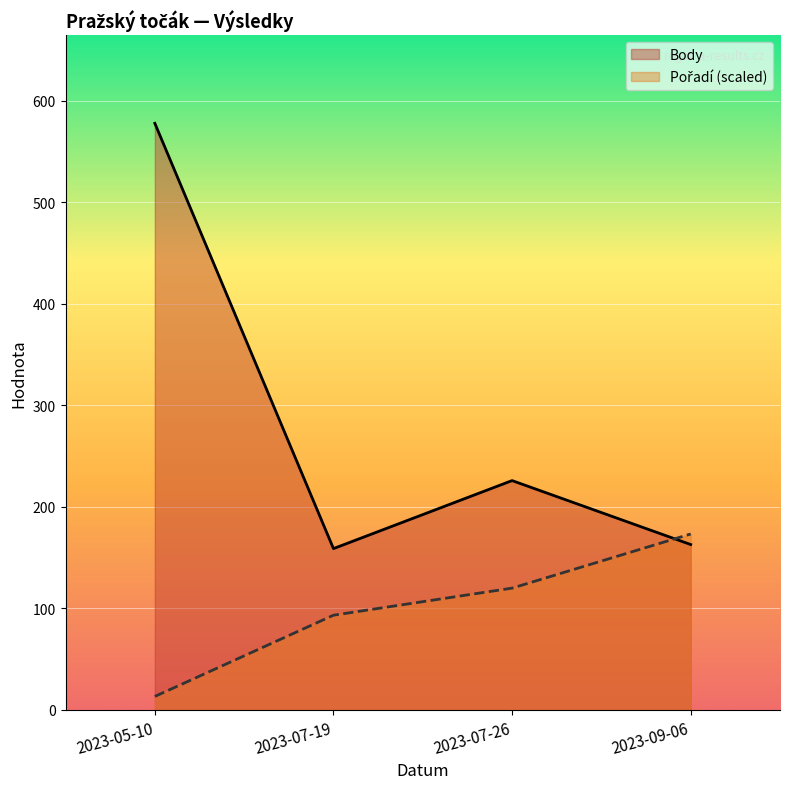

What is the sum of all Body values?

1126.0